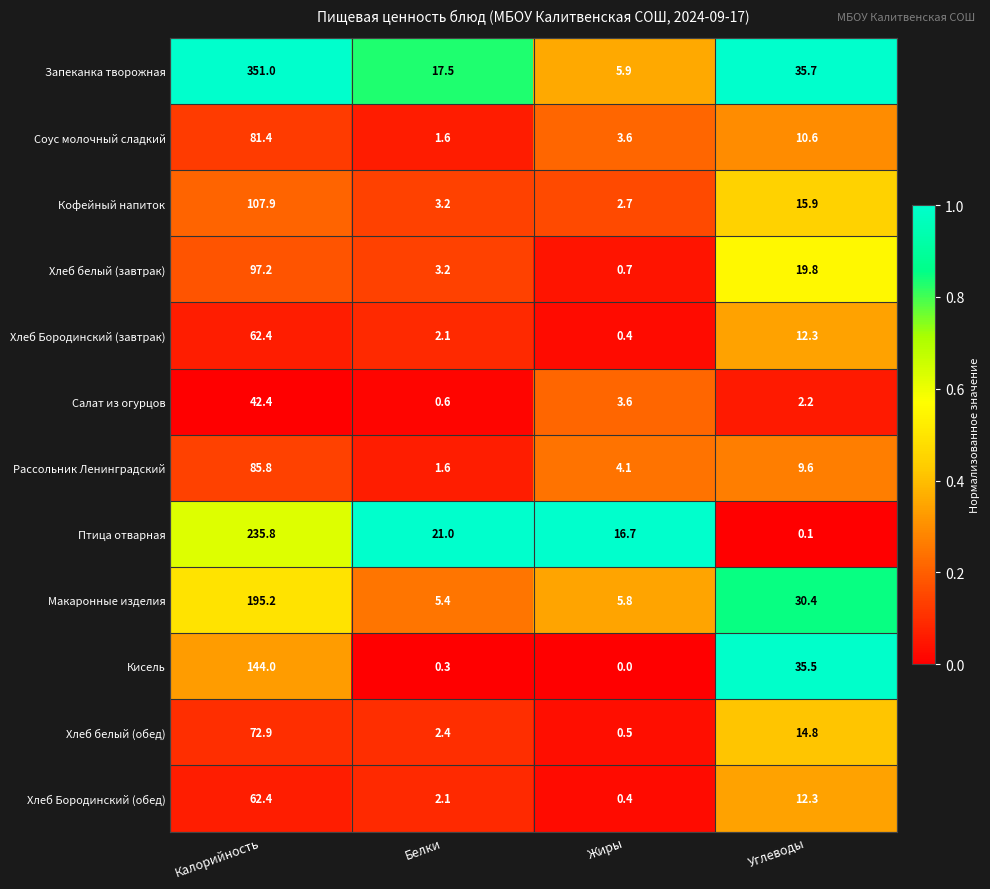

What is the lowest value of the Кофейный напиток series?

2.7